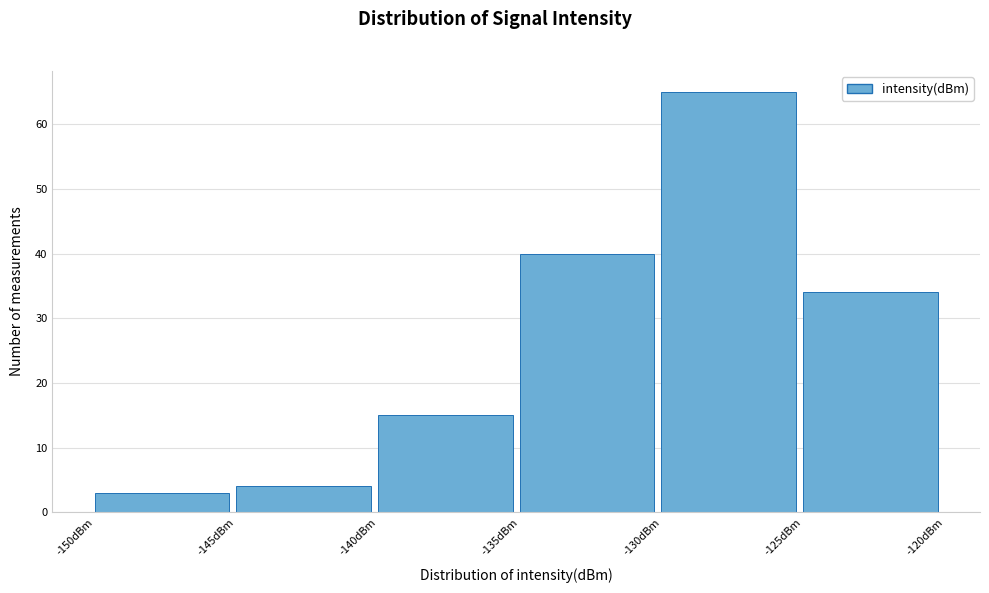

How tall is the bar that spans -125 to -120 on the x-axis? The values are not printed on the chart, so give them approximately, as read against the axis.

34